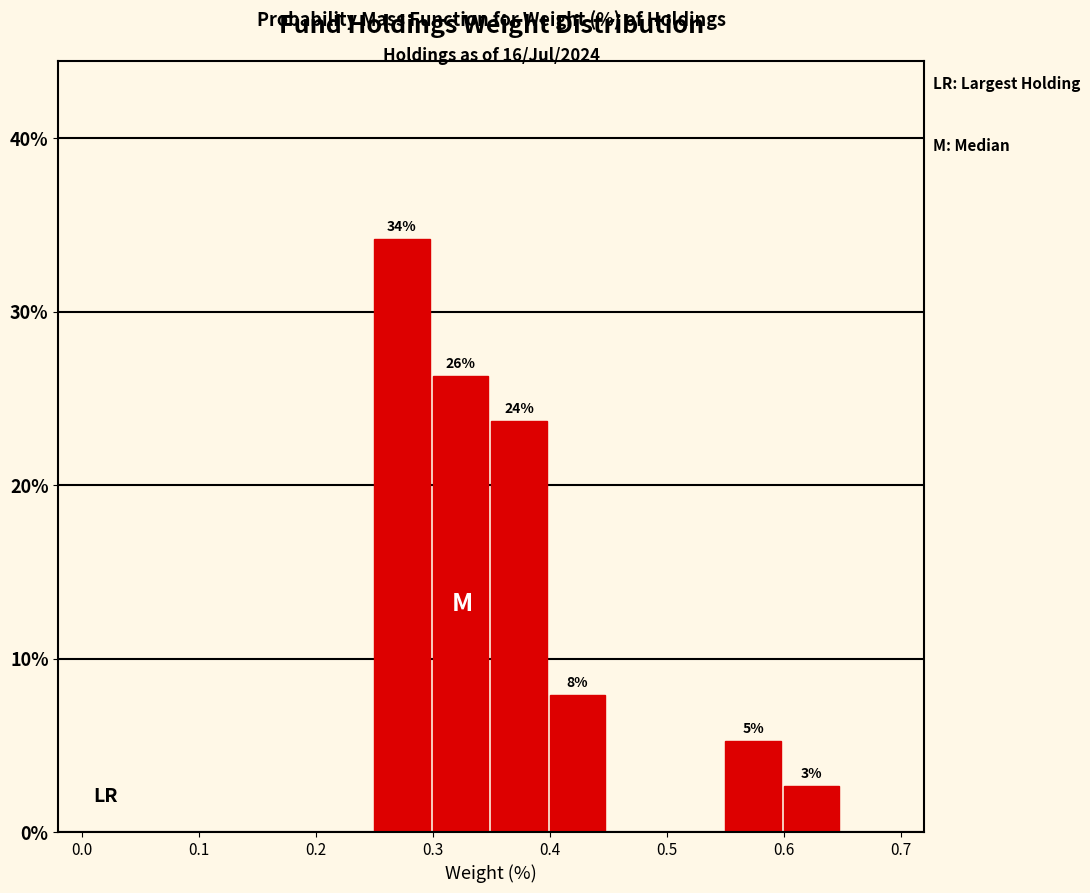

Over which range of the x-axis is the bar tallest?

0.25 to 0.30